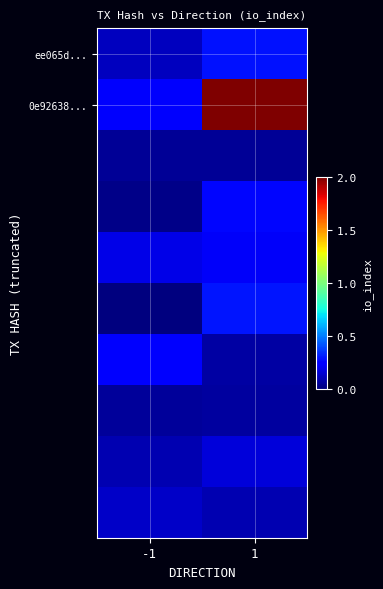

Between -1 and 1, which is larger?

1